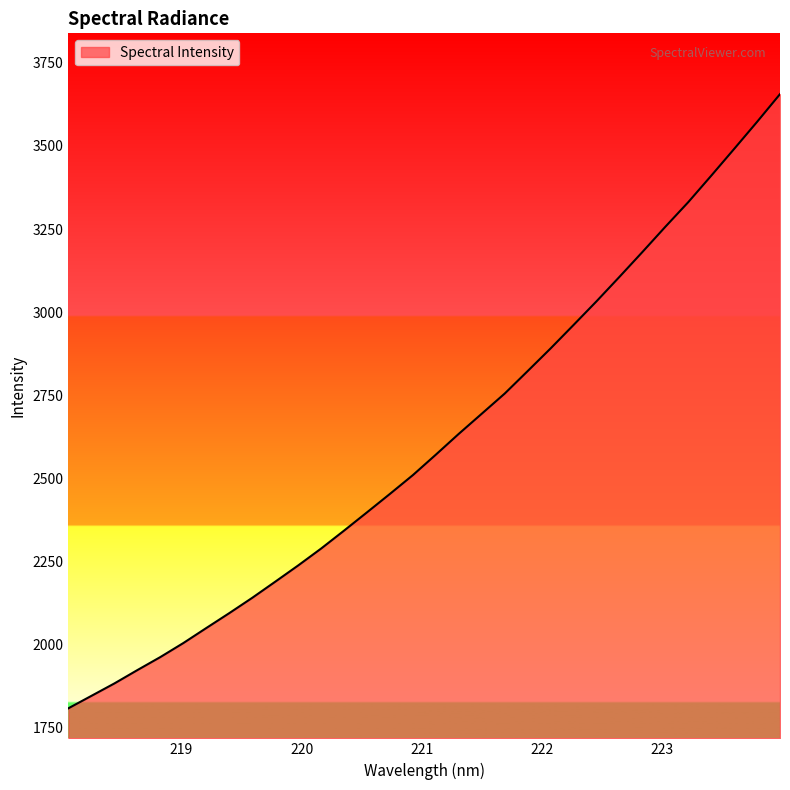

What is the difference between the maximum and minimum values?

1846.4